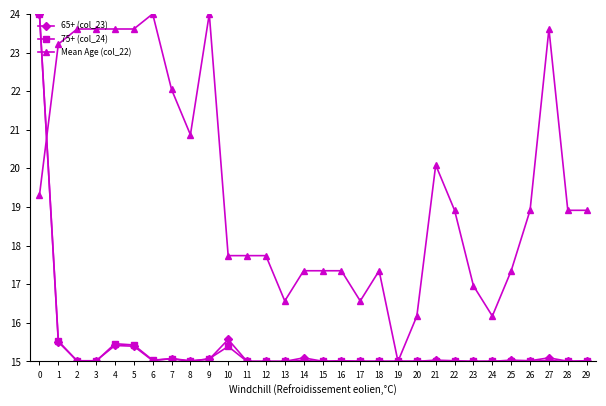

Which series changed the most between 23 and 28?

Mean Age (col_22)